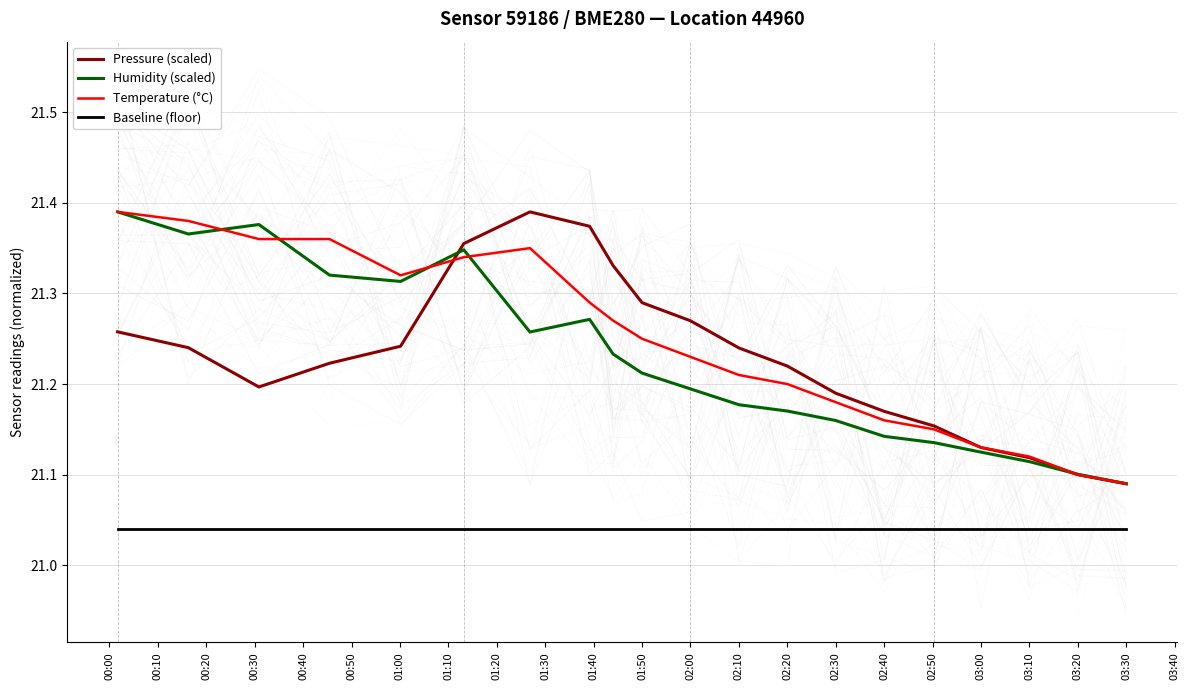

Where is Pressure (scaled) nearest to the value 21?

03:30